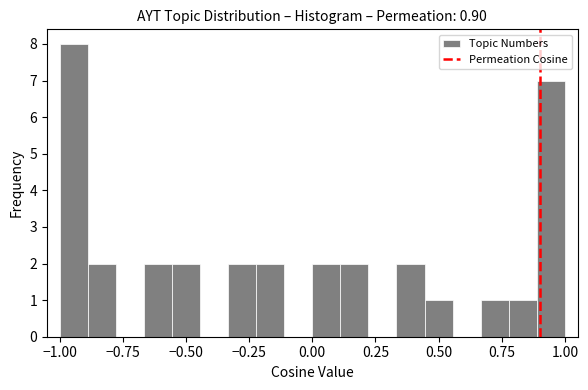

Read against the x-axis, roughly where is the centre of the tallest bar?

-0.95